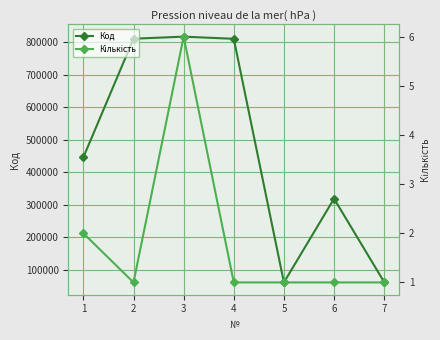

The Код series shows 810759 at 4. True or false?

True